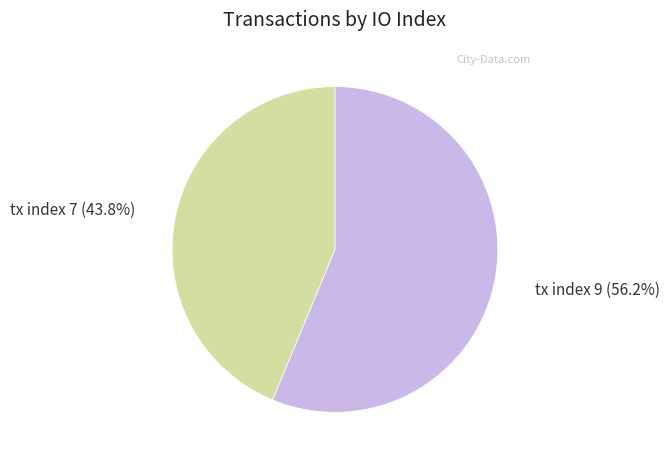

What is the total percentage of tx index 9 and tx index 7?

100.0%